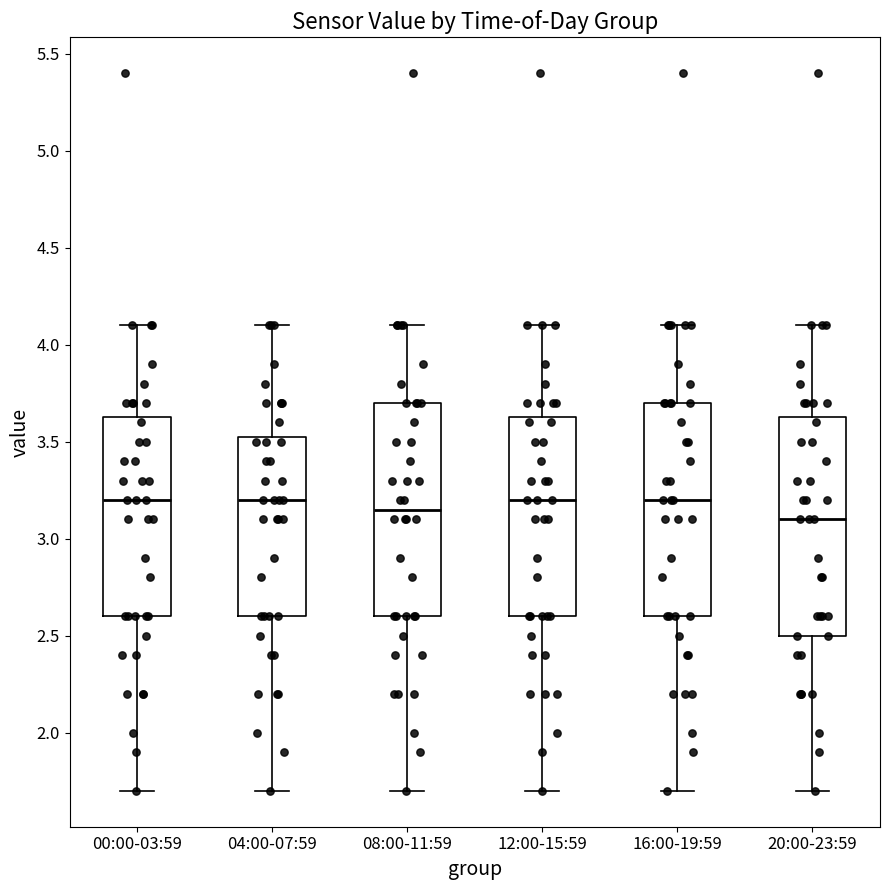

Where does the median line of the box for 00:00-03:59 sit on the y-axis? The values are not printed on the chart, so give them approximately, as read against the axis.

3.20